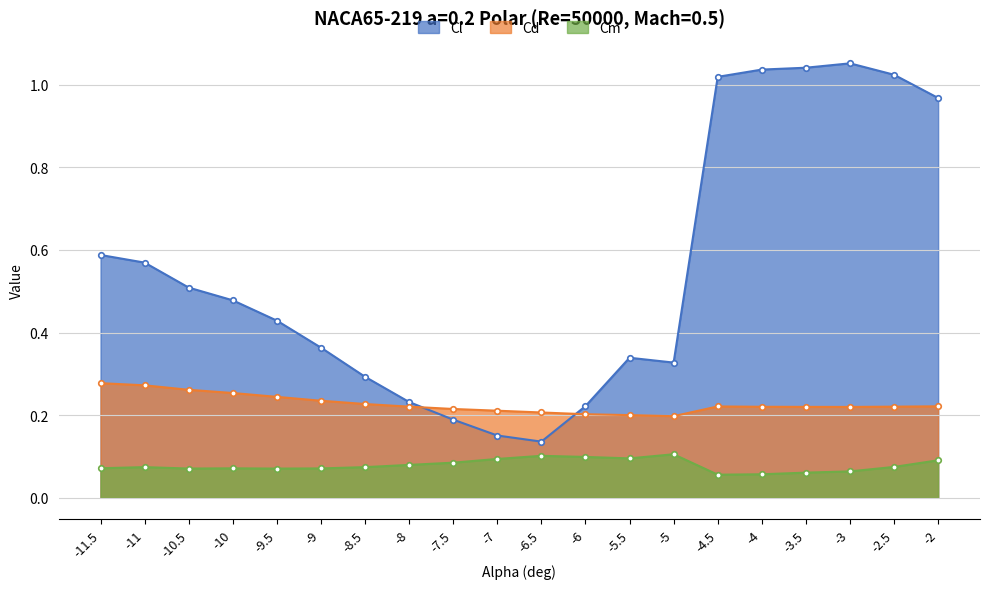

At which label does Cd reach its peak?

-11.5